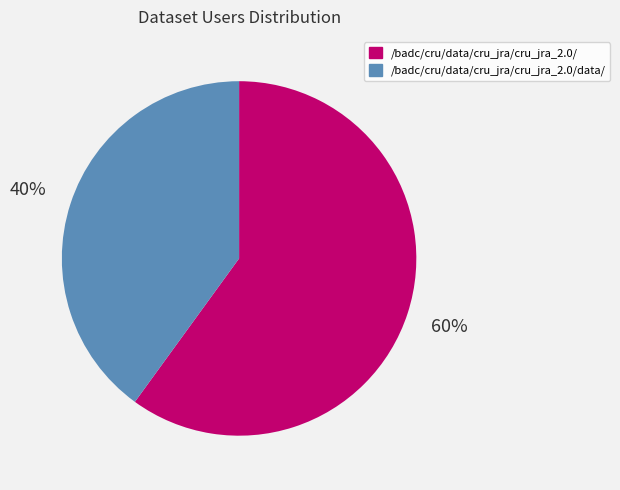

To the nearest percent, what is the average slice percentage?

50%